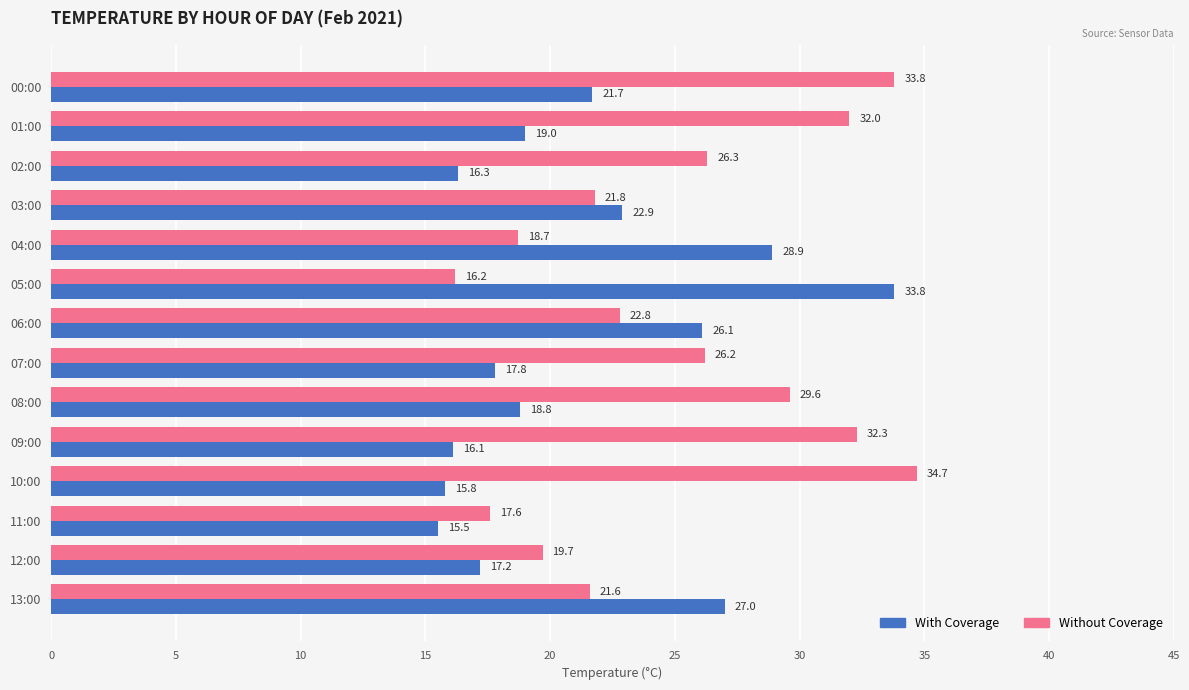

Rank the series by their maximum value, from lowest to highest.

With Coverage, Without Coverage